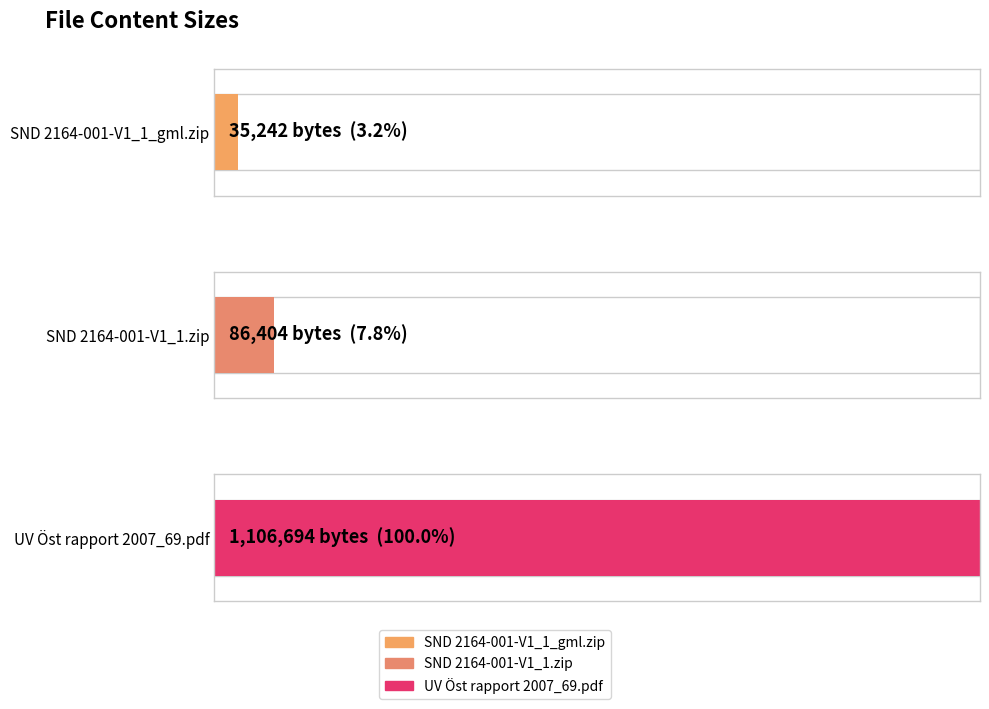

The chart shows a value of 35242 at SND 2164-001-V1_1_gml.zip. True or false?

True